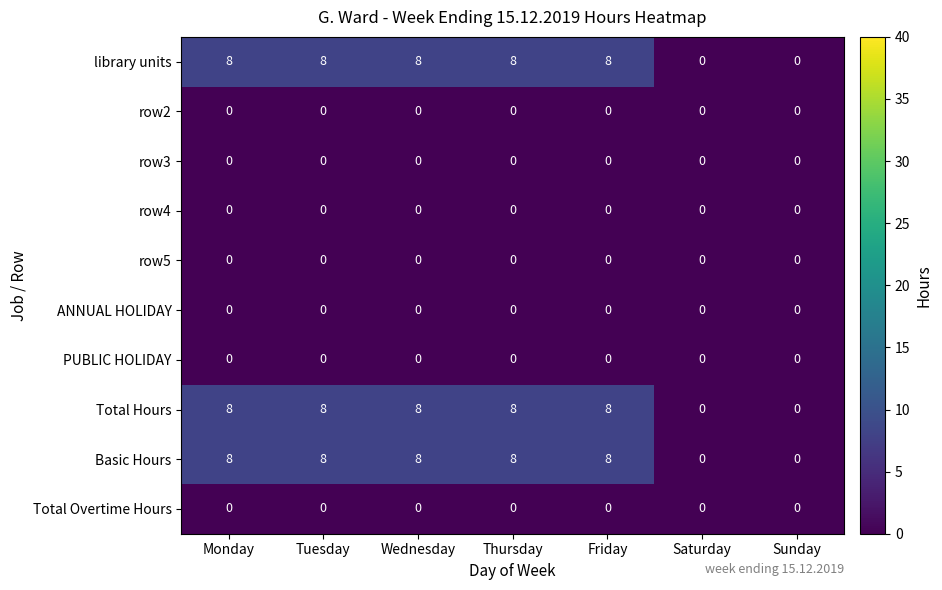

What is the sum of the library units values at Tuesday and Monday?

16